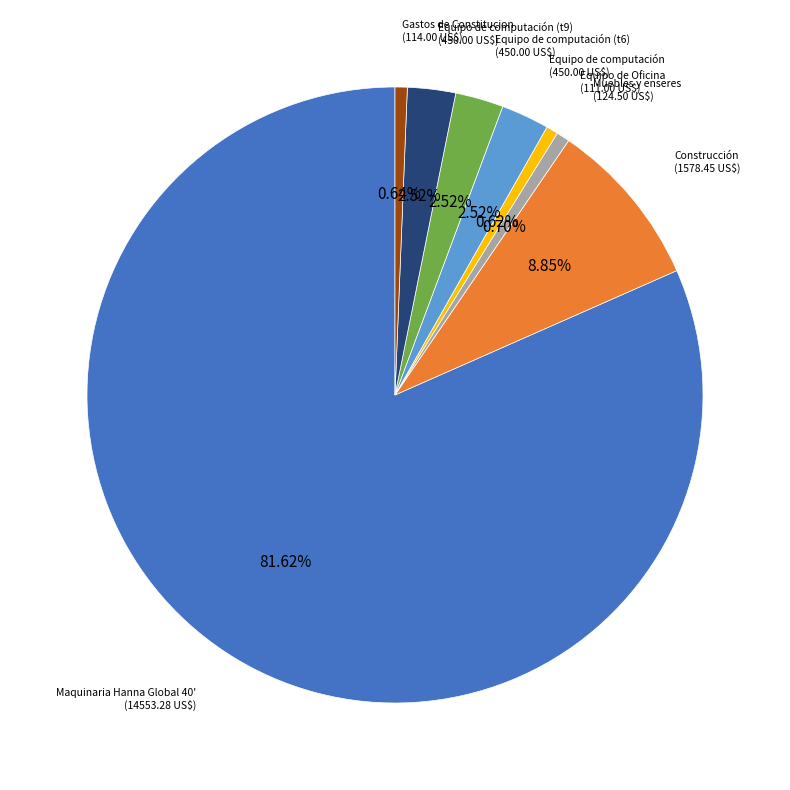

Which has a higher value, Construcción or Gastos de Constitucion?

Construcción